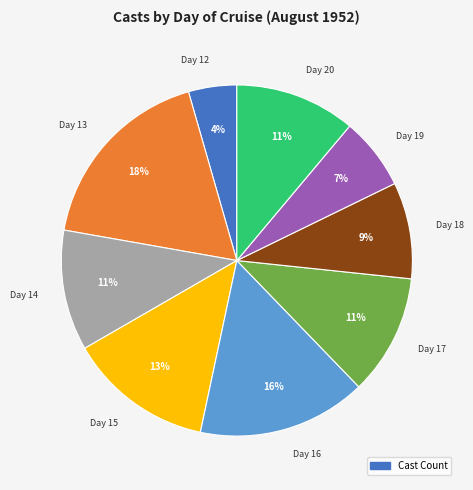

Is there any slice that represents more than half of the pie?

No